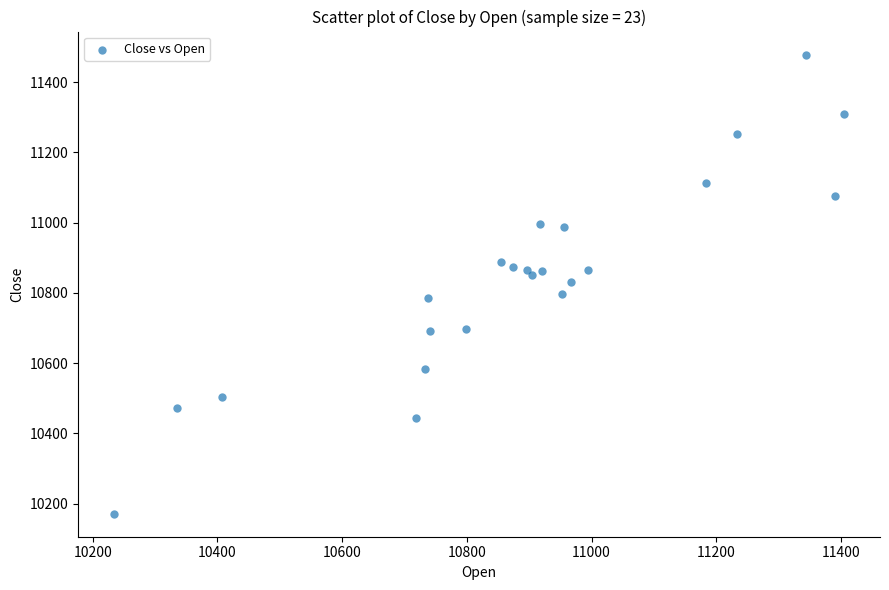

What is the range of Y values (max minus min)?

1308